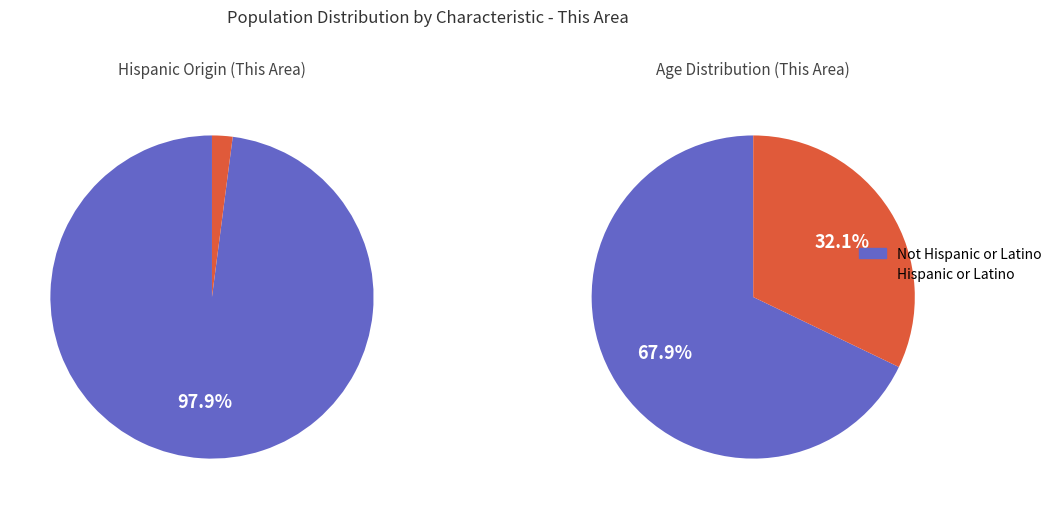

To the nearest percent, what portion does 0 represent?

2%